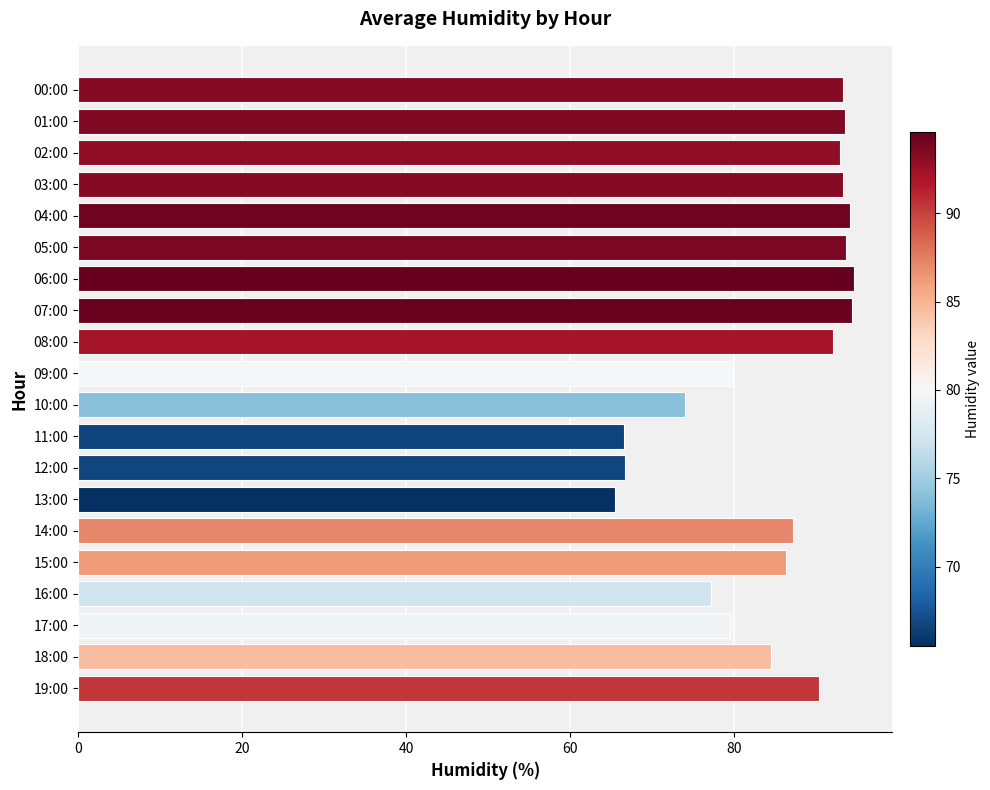

True or false: the data shows 46.9 at 07:00.

False